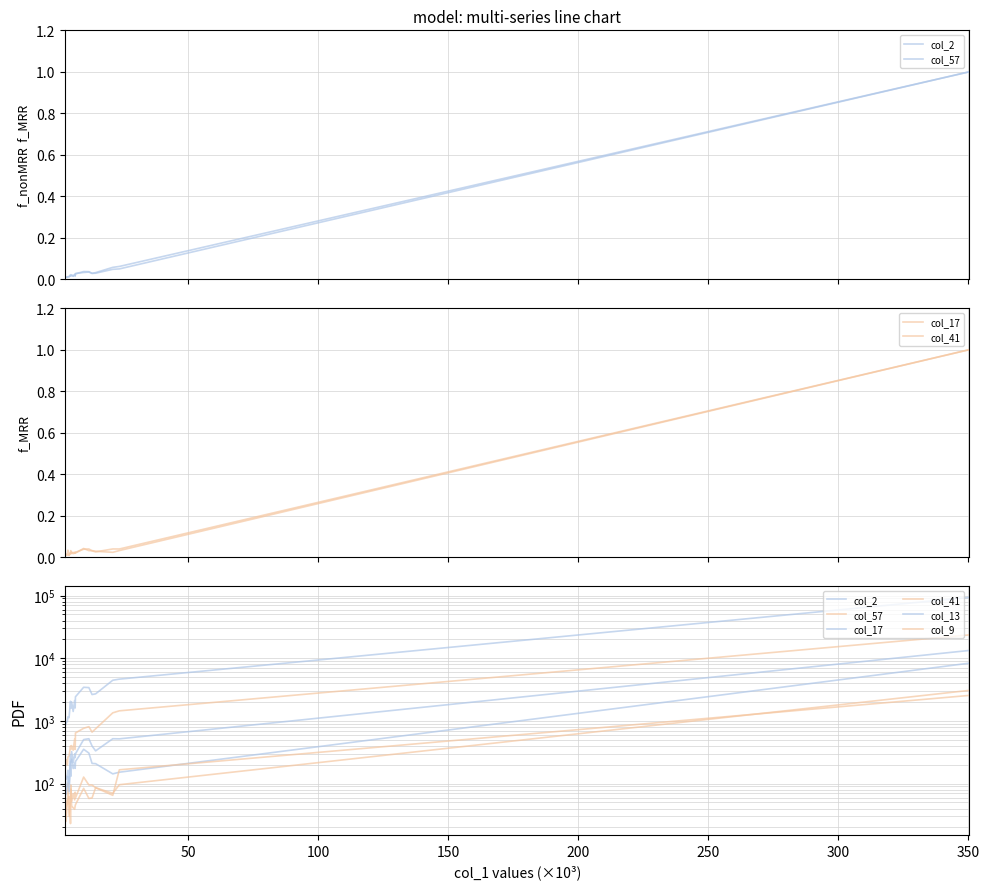

Is it true that col_17 equals 124 at 13?

False